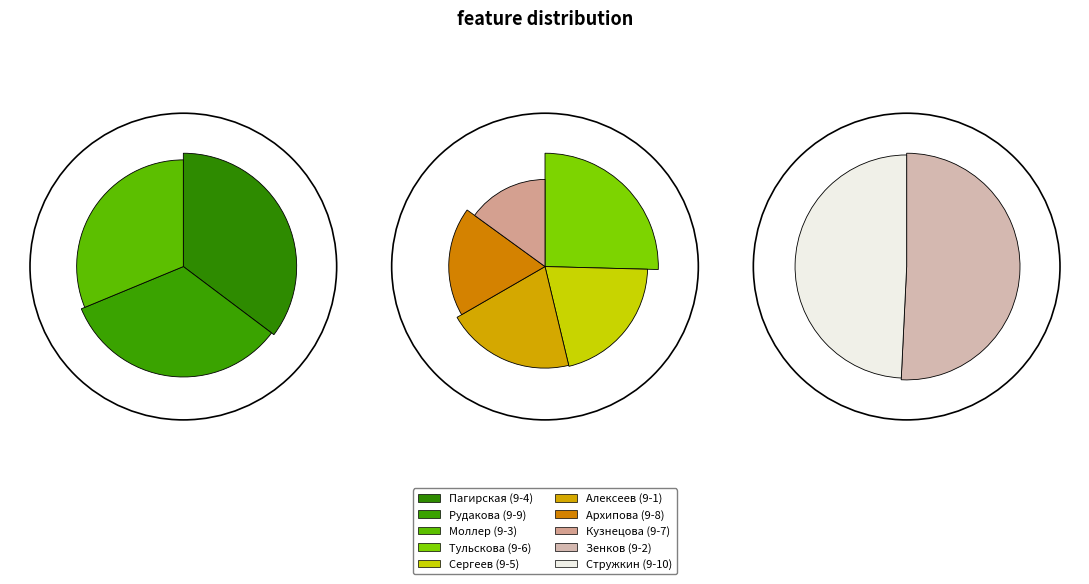

How many segments does this pie chart have?

10